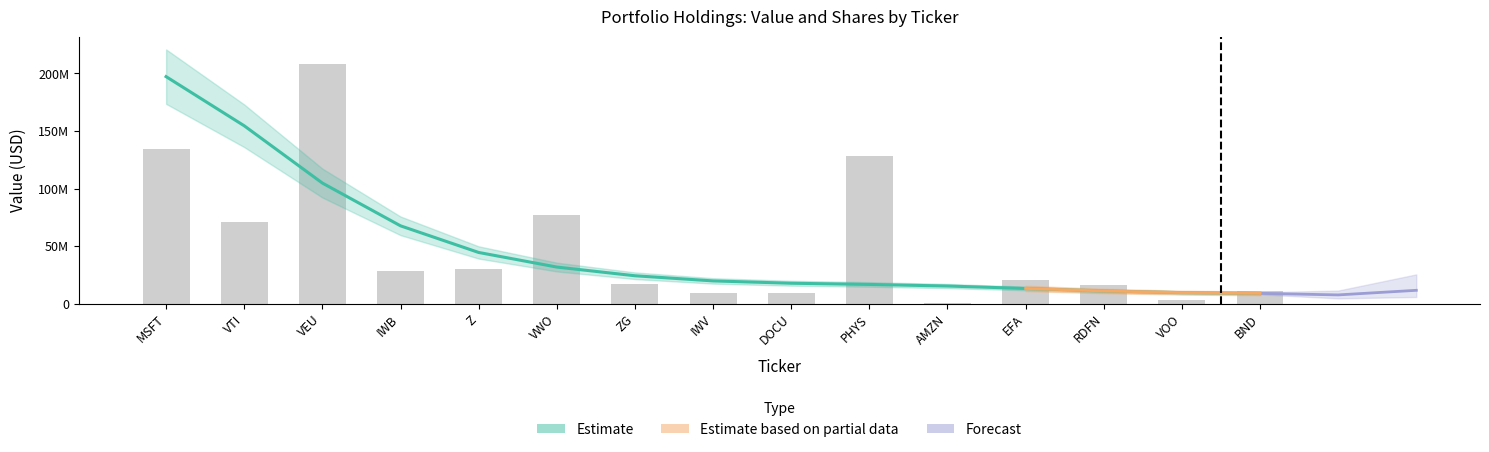

What is the difference between the second highest and minimum values?

133623713.9